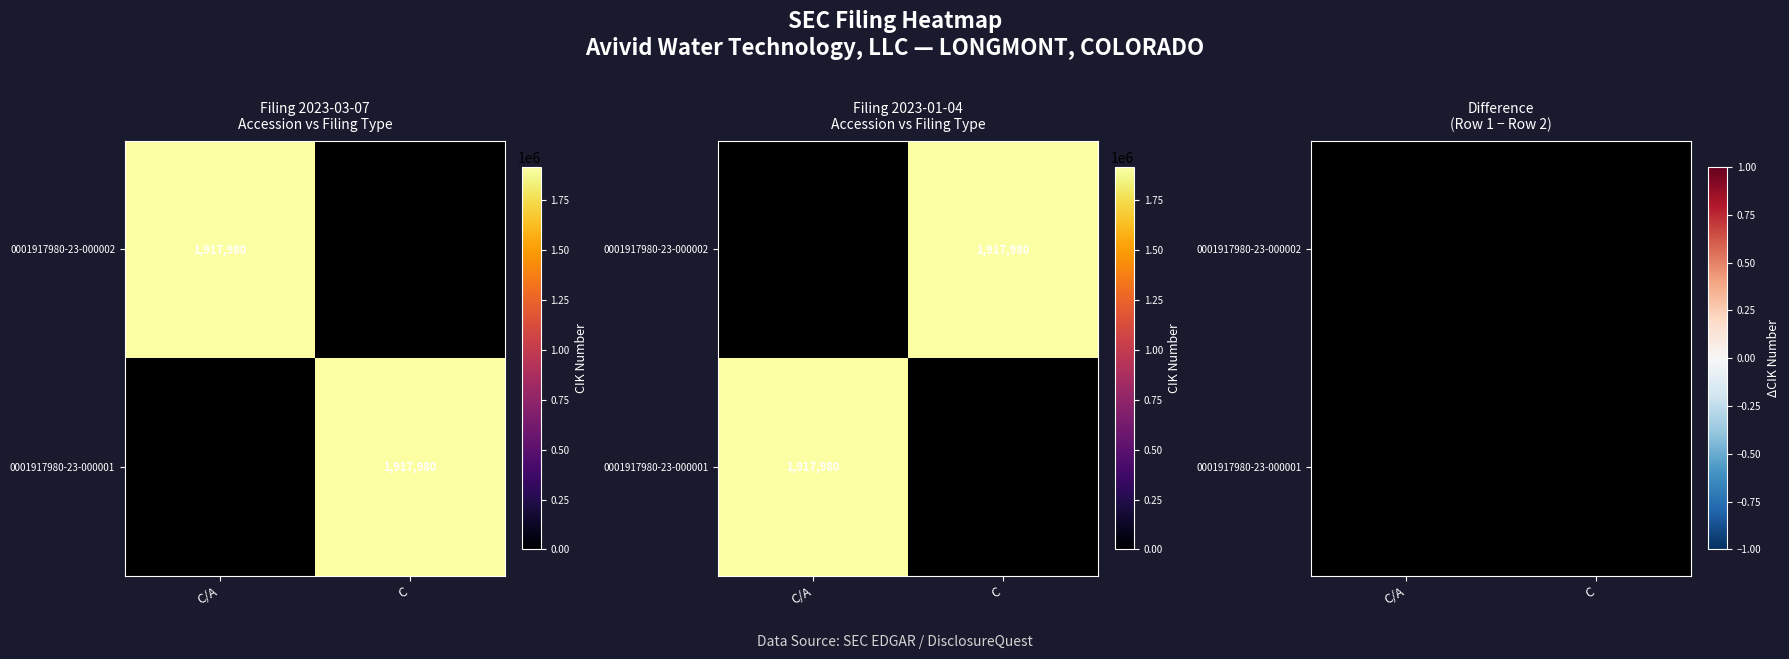

Is the value of 0001917980-23-000002 at C greater than the value of 0001917980-23-000001 at C/A?

No